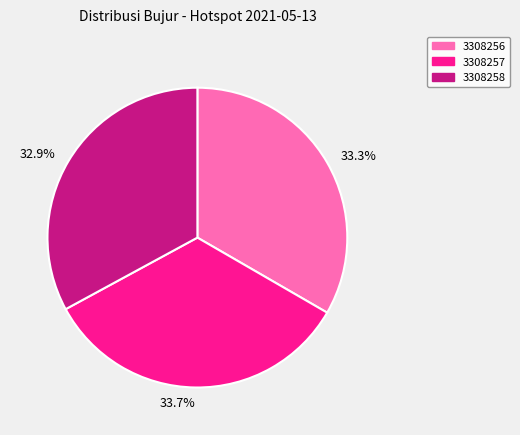

Is the sum of 32.9% and 33.3% greater than half?

Yes